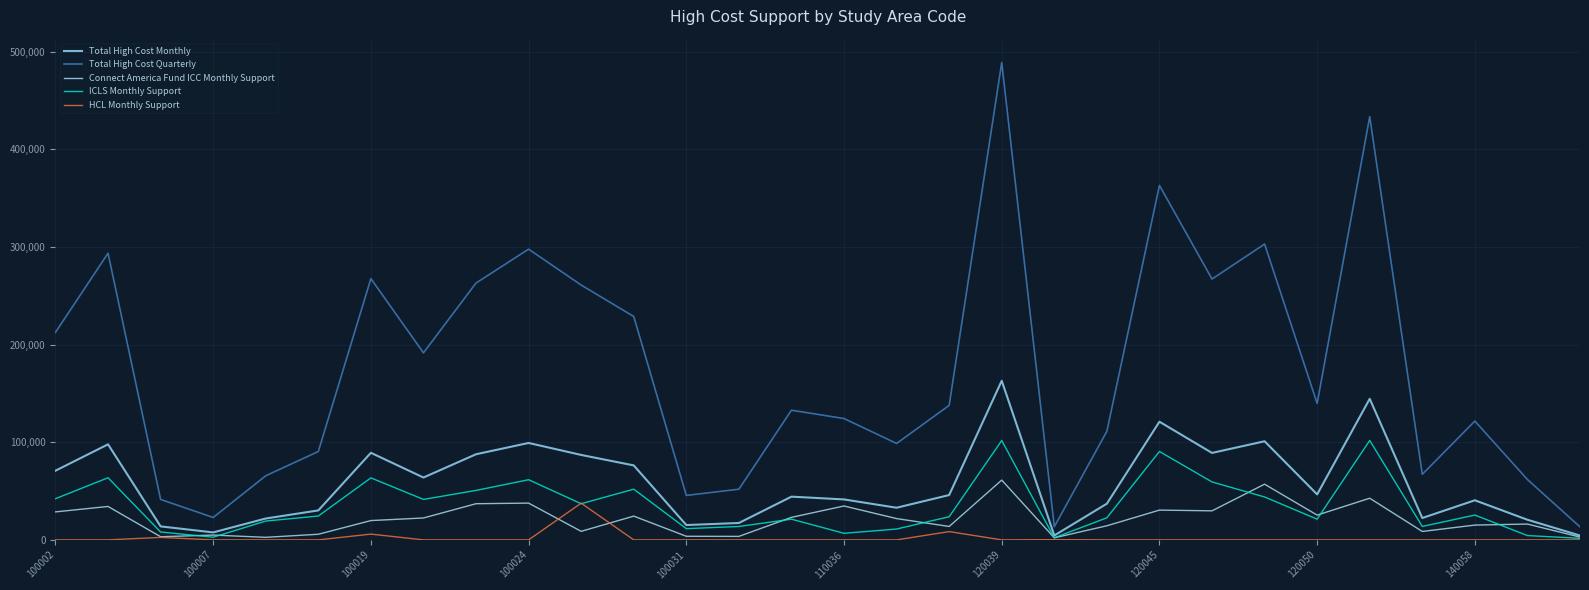

What is the minimum value for Total High Cost Quarterly?

13308